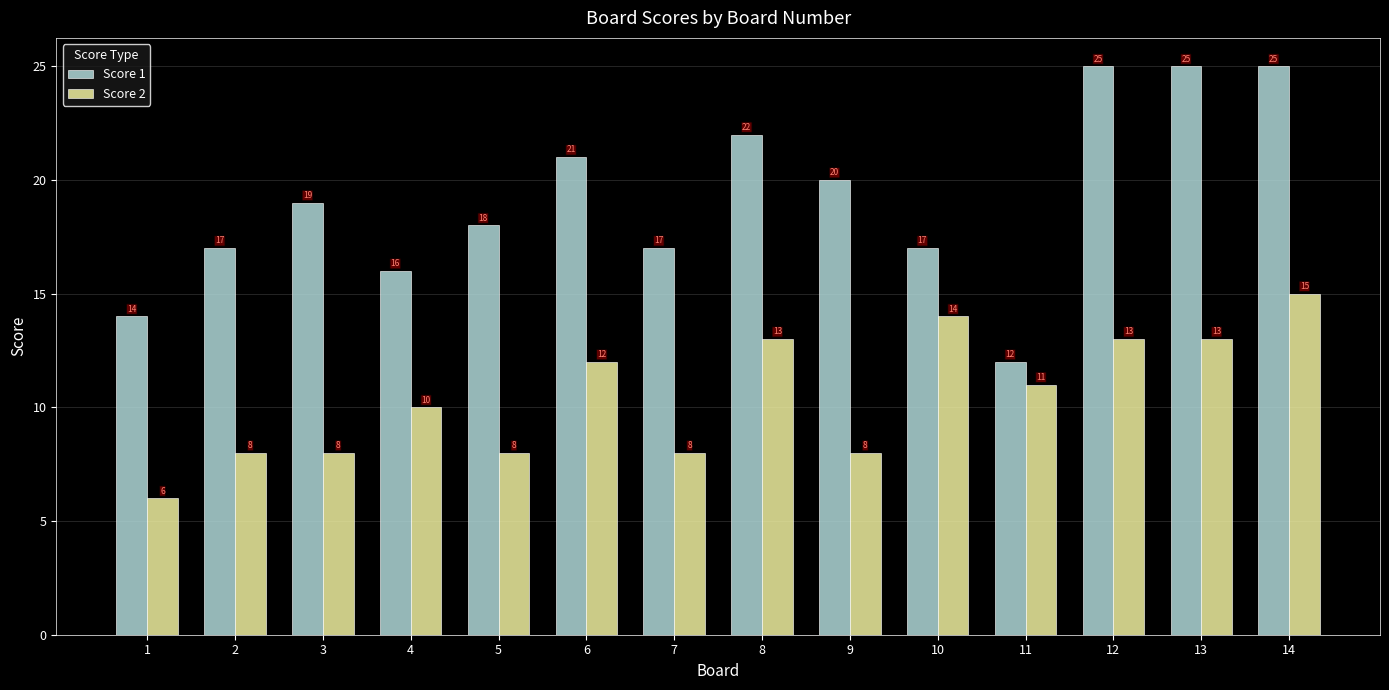

Which series has the widest spread of values?

Score 1